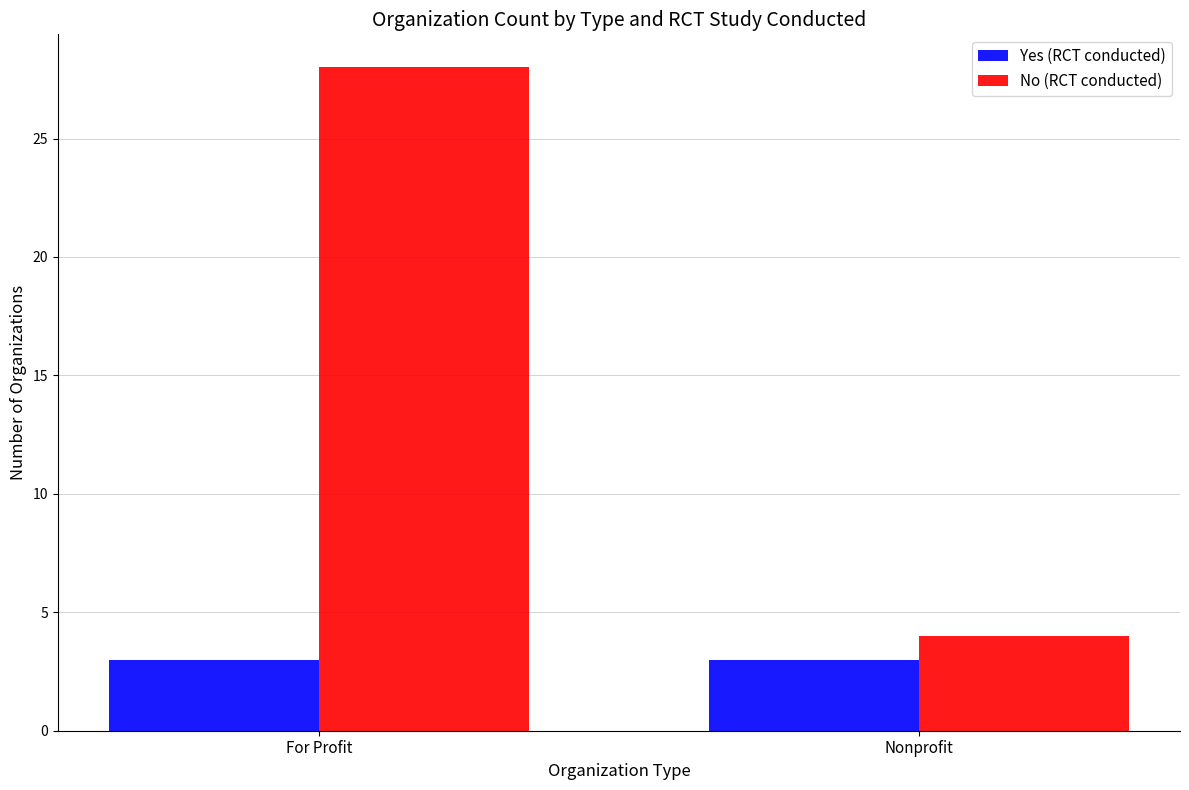

At which category is the sum across all series the highest?

For Profit